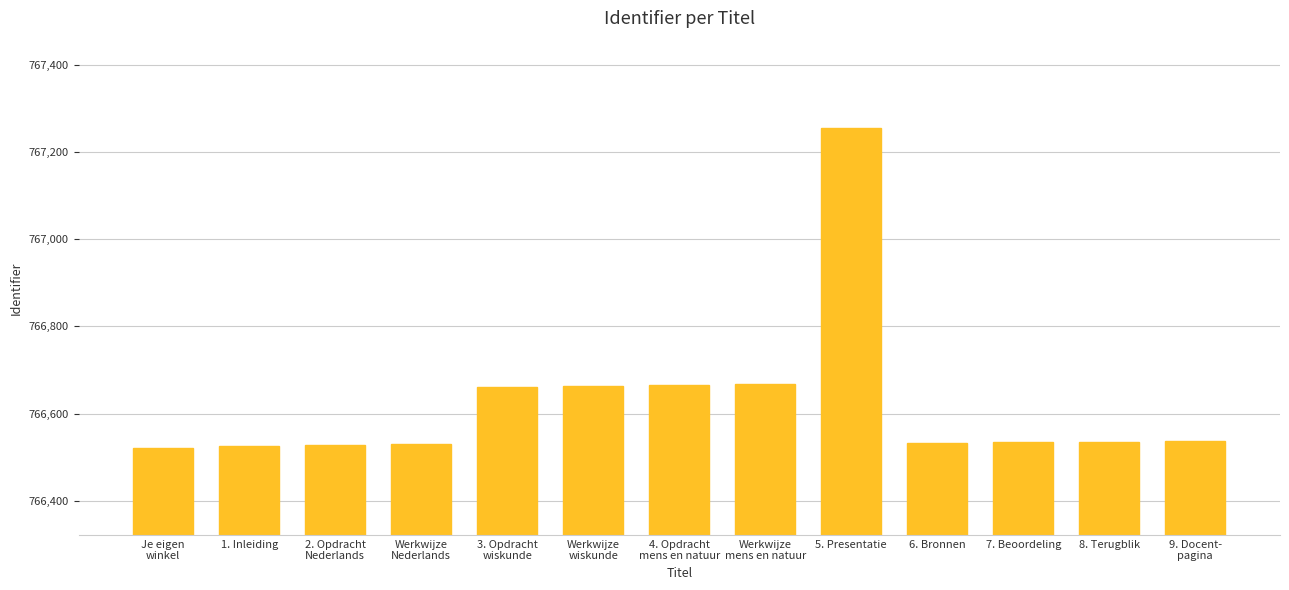

What position from the right is 5. Presentatie?

5